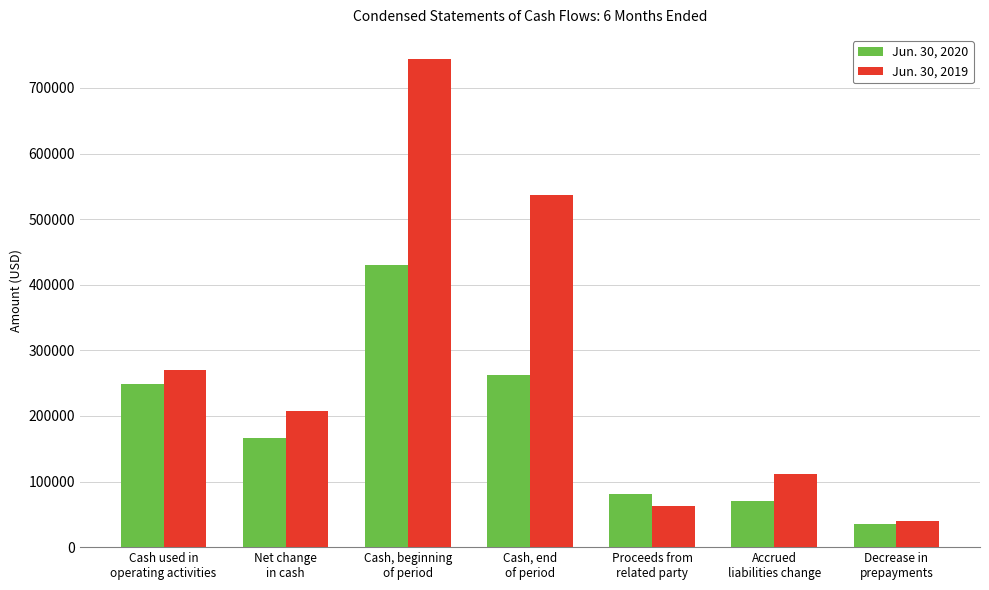

What is the minimum value for Jun. 30, 2020?

34546